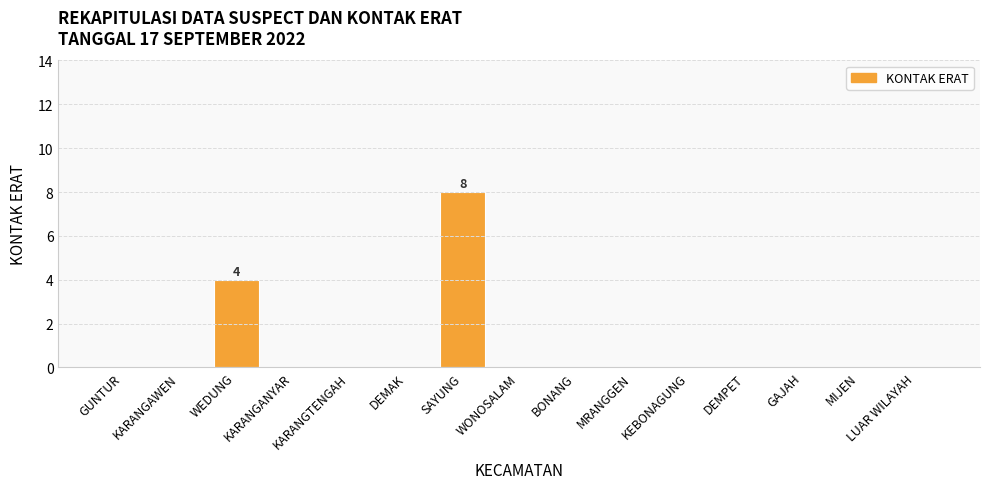

The chart shows a value of 3 at KARANGAWEN. True or false?

False